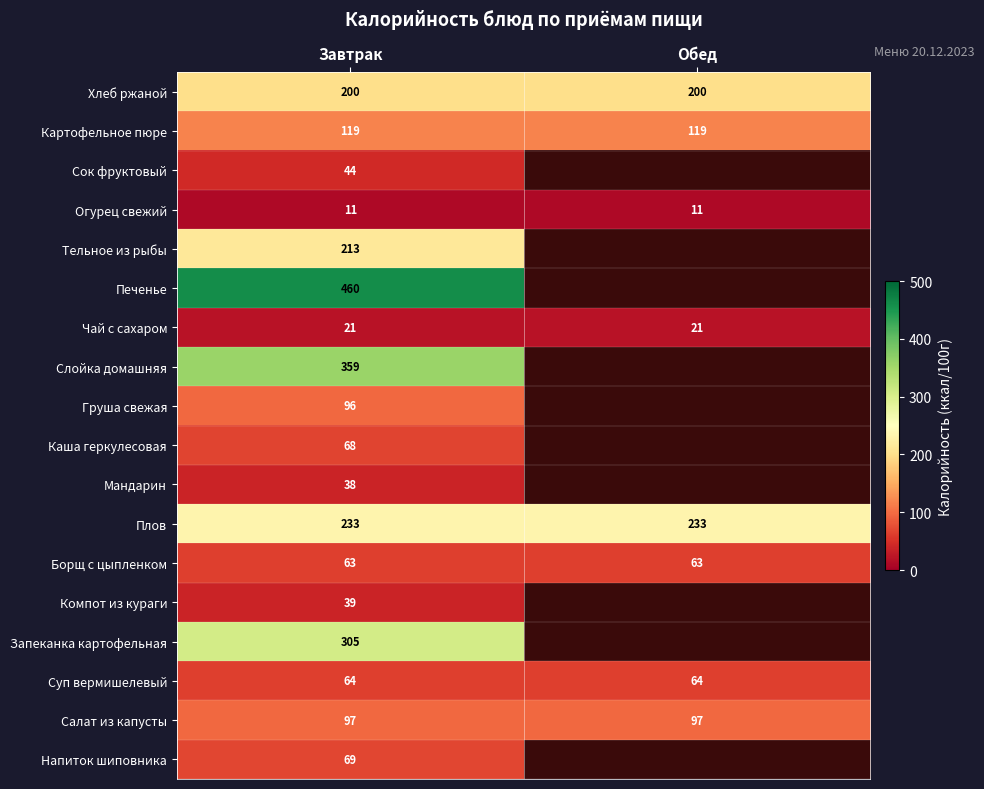

Which category has the highest value across all series?

Завтрак